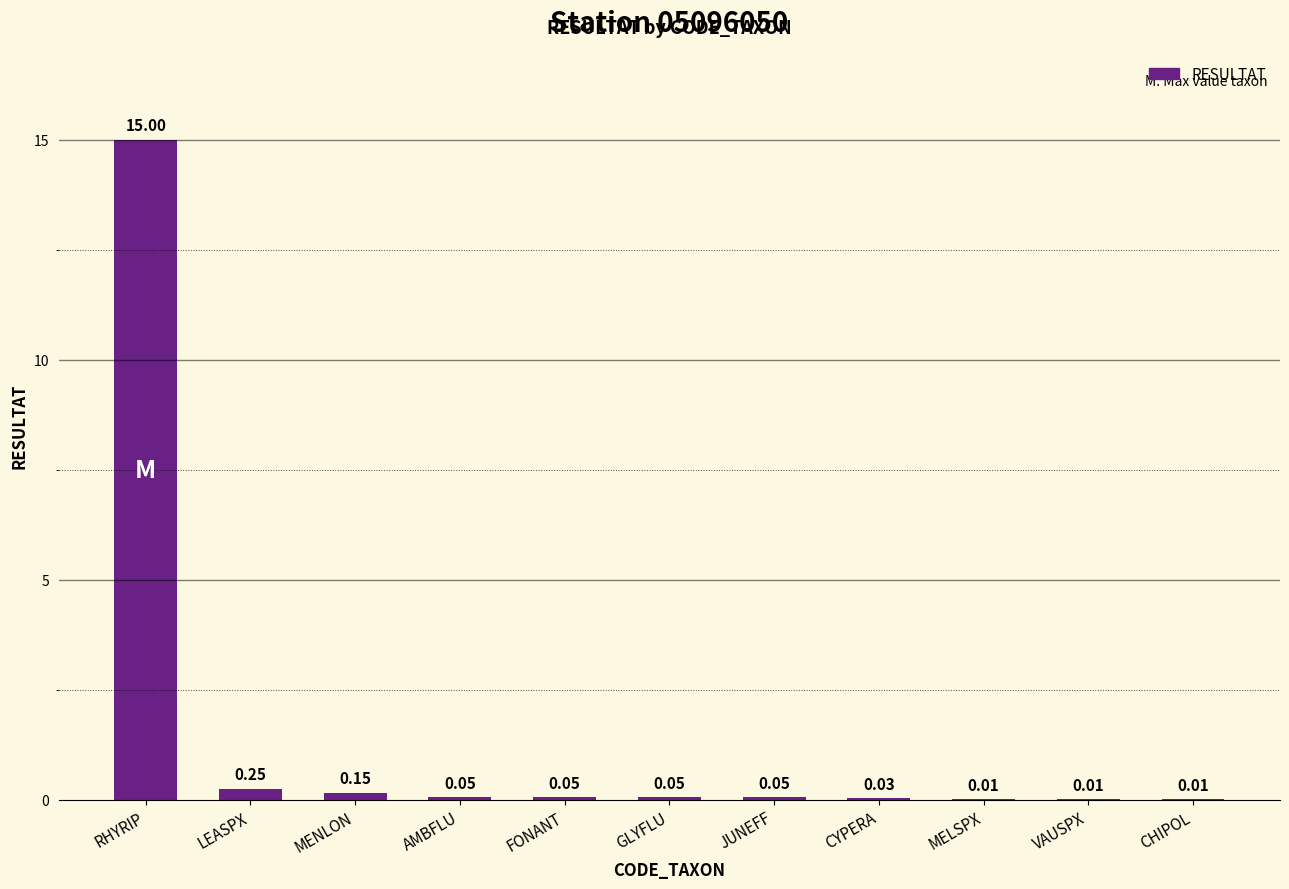

What is the sum of all values?

15.7